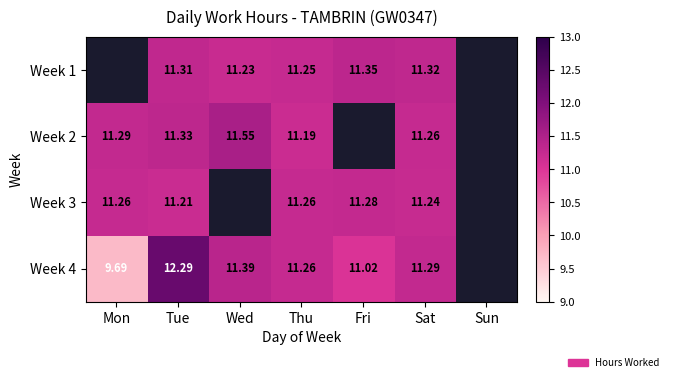

What is the spread (max minus min) of values at Tue?

1.1